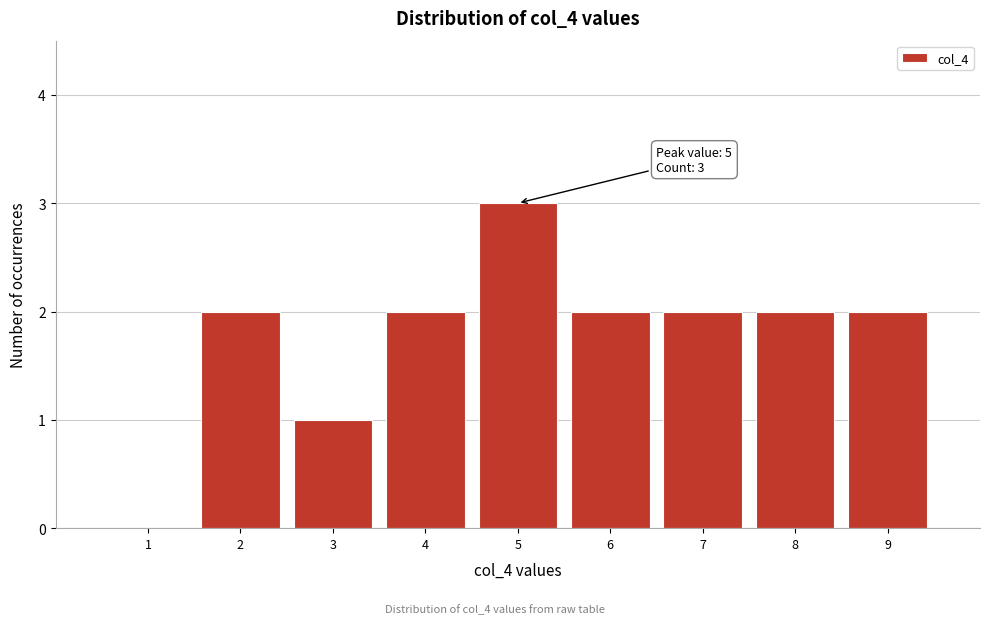

Reading left to right, extract all data points from this chart.

1=0	2=2	3=1	4=2	5=3	6=2	7=2	8=2	9=2